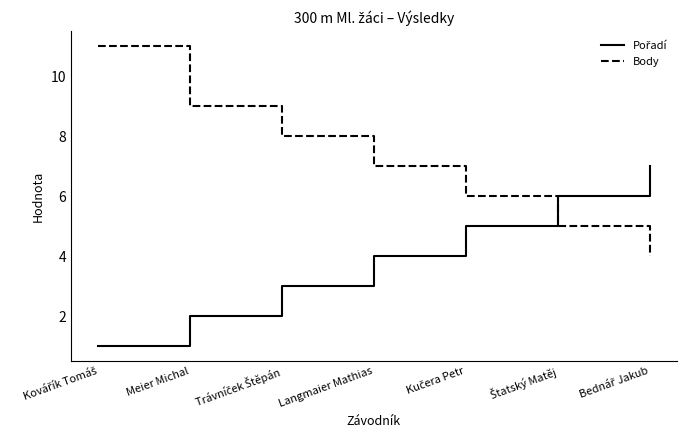

What is the difference between the maximum and minimum values in the Body series?

7